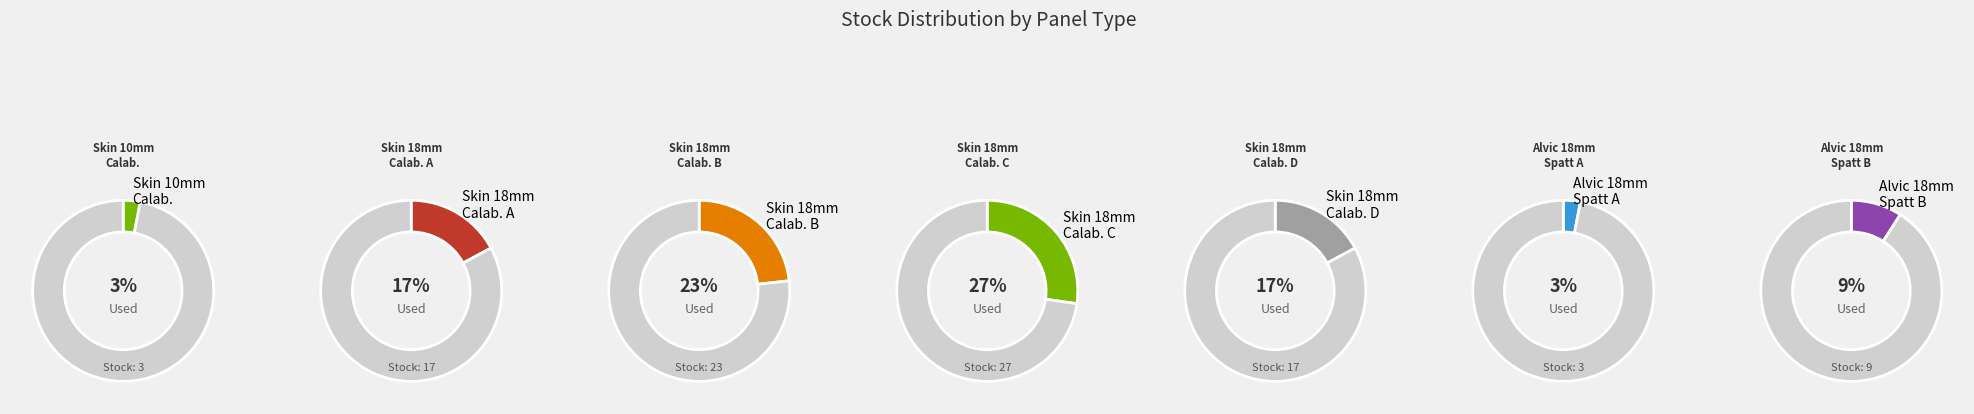

Count the number of slices in the pie.

7